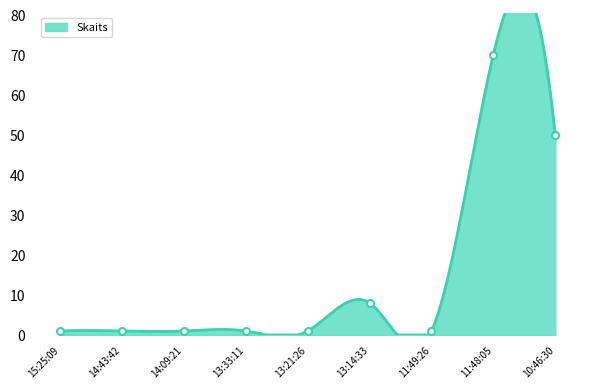

How many lines are shown in the chart?

1